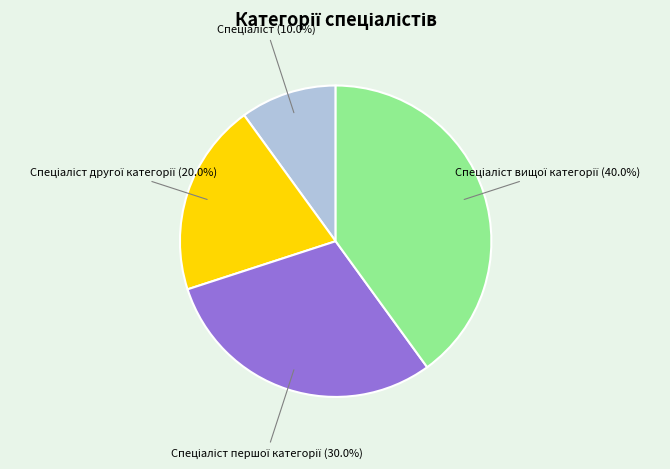

Is there a majority slice in this chart?

No